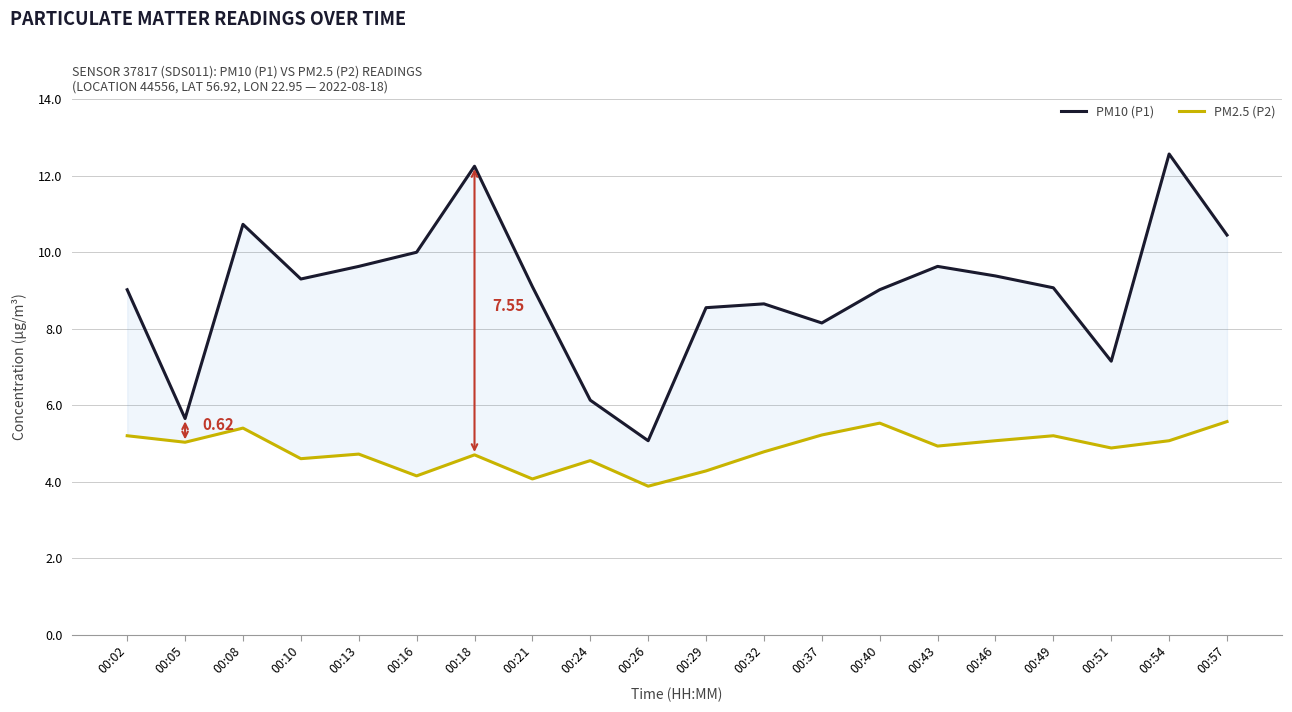

Reading right to left, what are all the values shown in this chart?

PM10 (P1): 00:57=10.4	00:54=12.6	00:51=7.2	00:49=9.1	00:46=9.4	00:43=9.6	00:40=9.0	00:37=8.2	00:32=8.7	00:29=8.6	00:26=5.1	00:24=6.1	00:21=9.1	00:18=12.2	00:16=10.0	00:13=9.6	00:10=9.3	00:08=10.7	00:05=5.7	00:02=9.0
PM2.5 (P2): 00:57=5.6	00:54=5.1	00:51=4.9	00:49=5.2	00:46=5.1	00:43=4.9	00:40=5.5	00:37=5.2	00:32=4.8	00:29=4.3	00:26=3.9	00:24=4.5	00:21=4.1	00:18=4.7	00:16=4.2	00:13=4.7	00:10=4.6	00:08=5.4	00:05=5.0	00:02=5.2